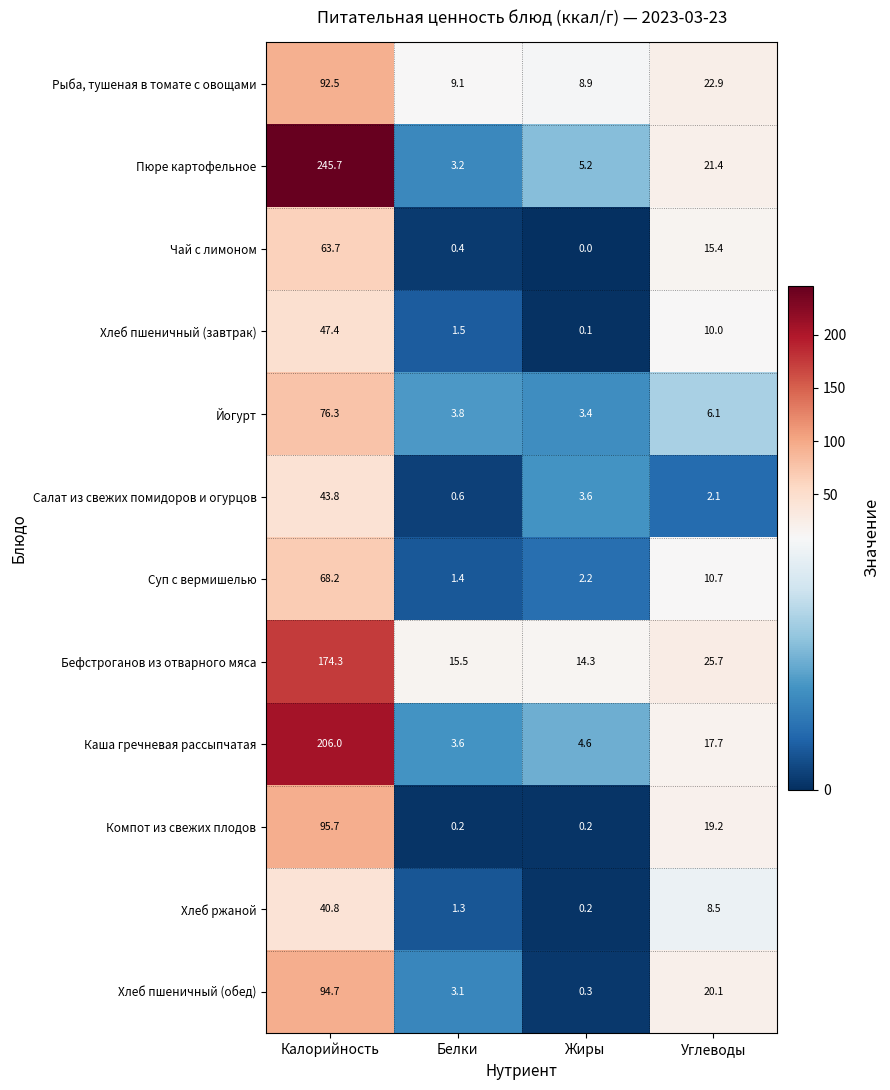

The Пюре картофельное series shows 245.7 at Калорийность. True or false?

True